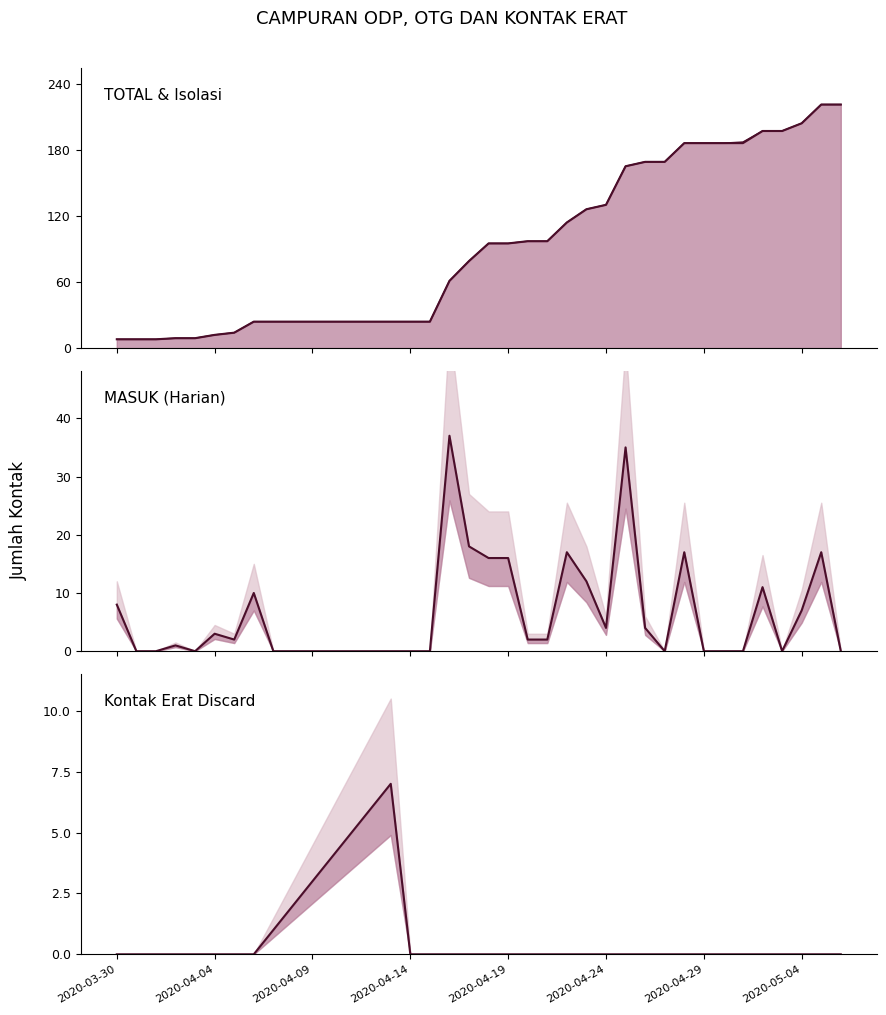

Where does the MASUK series first go above 2?

2020-03-30